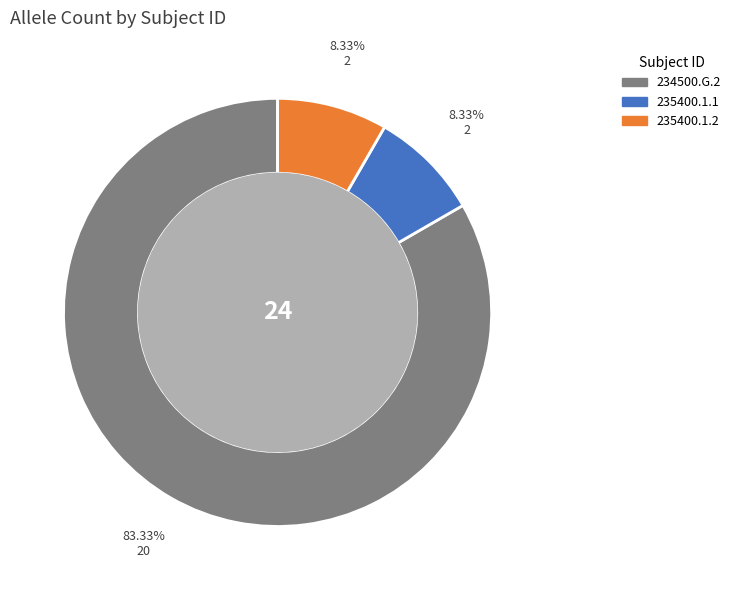

Between 235400.1.2 and 234500.G.2, which is larger?

234500.G.2